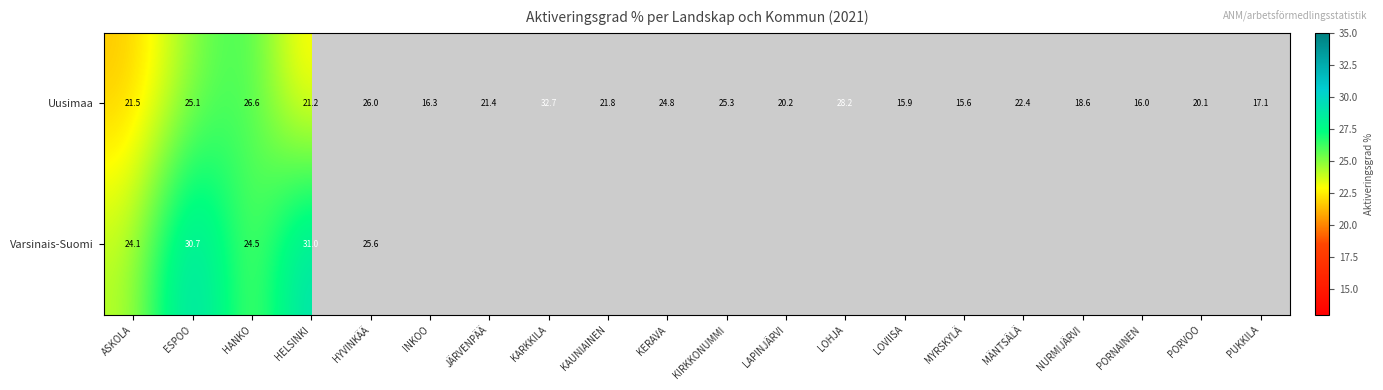

What is the greatest value displayed?

32.7